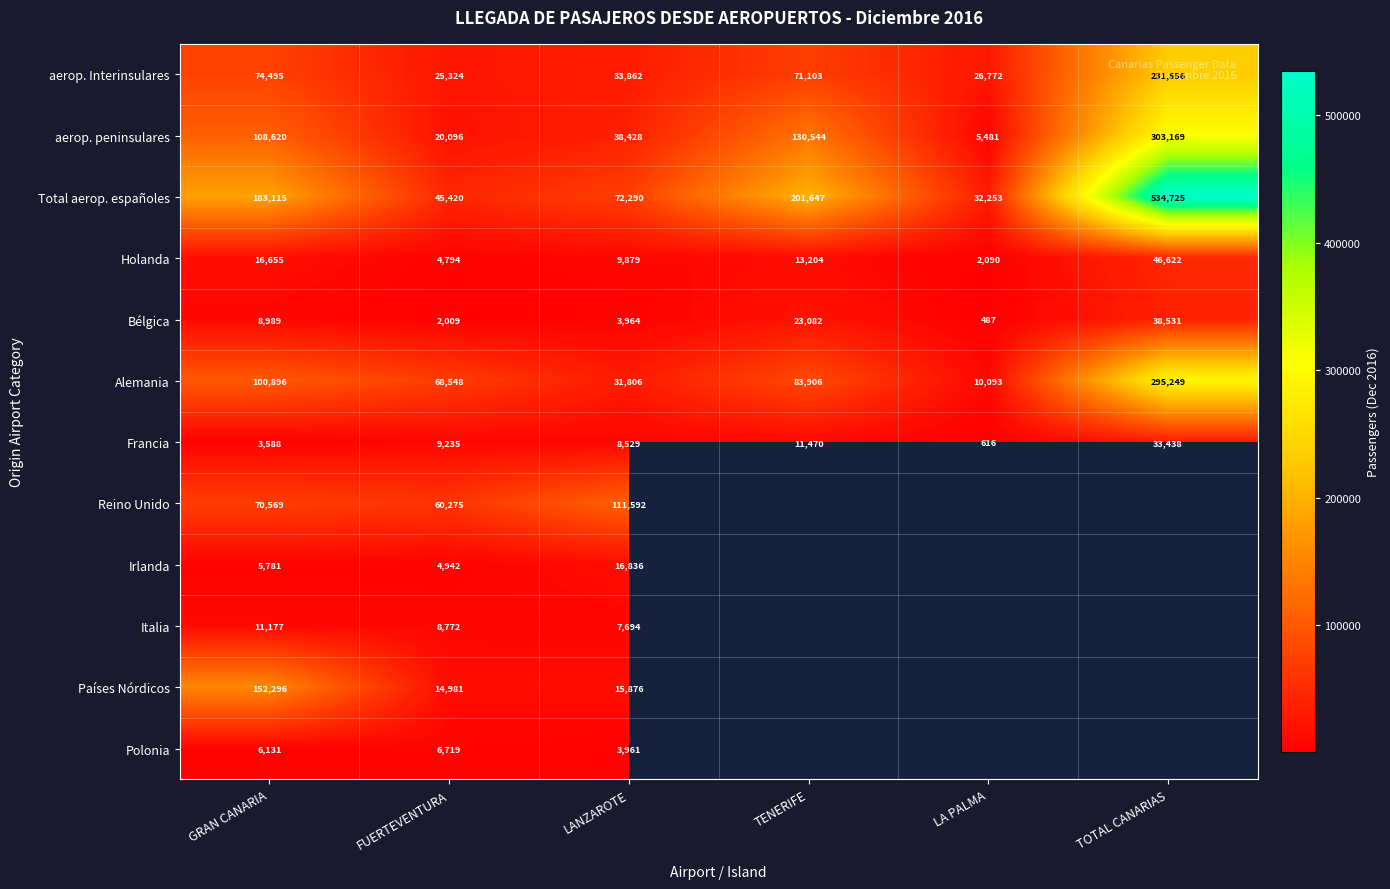

At how many categories does at least one series exceed 347823?

1